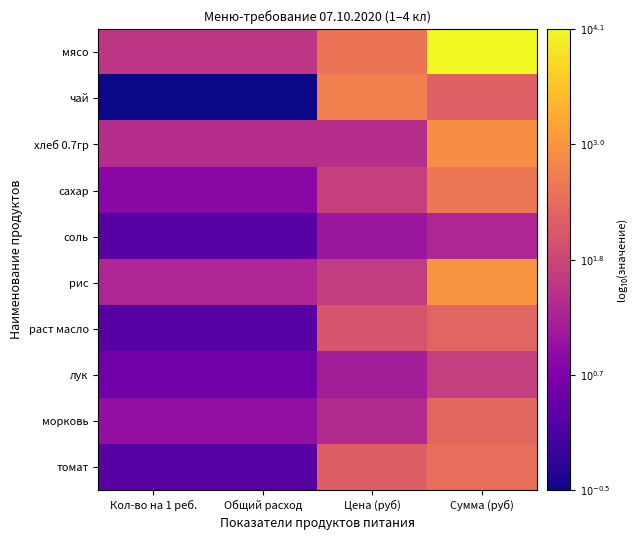

What is the total value across all series at Общий расход?

6.9